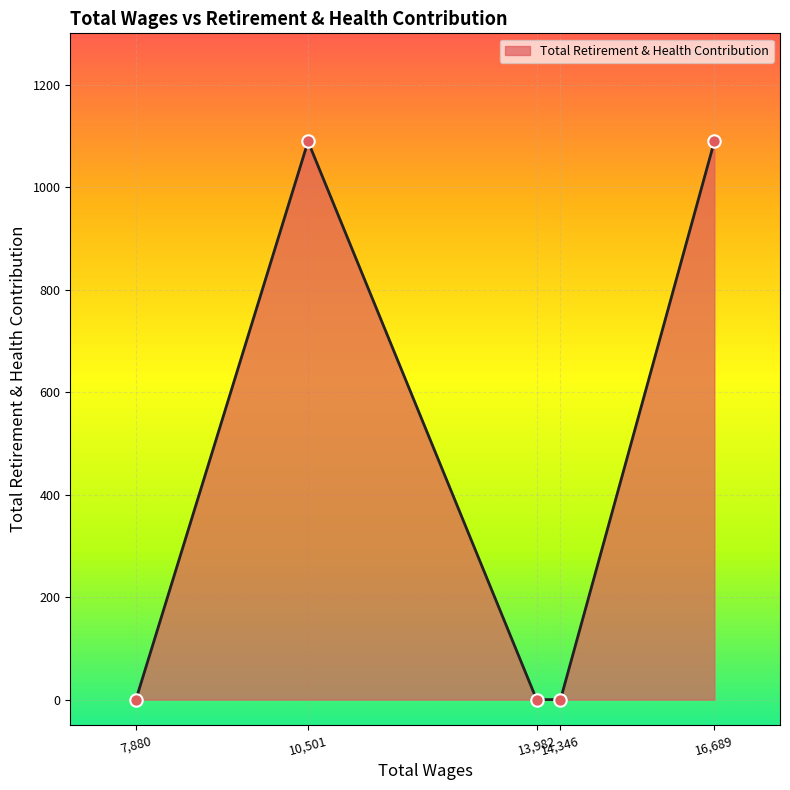

What is the difference between the second highest and minimum values?

1089